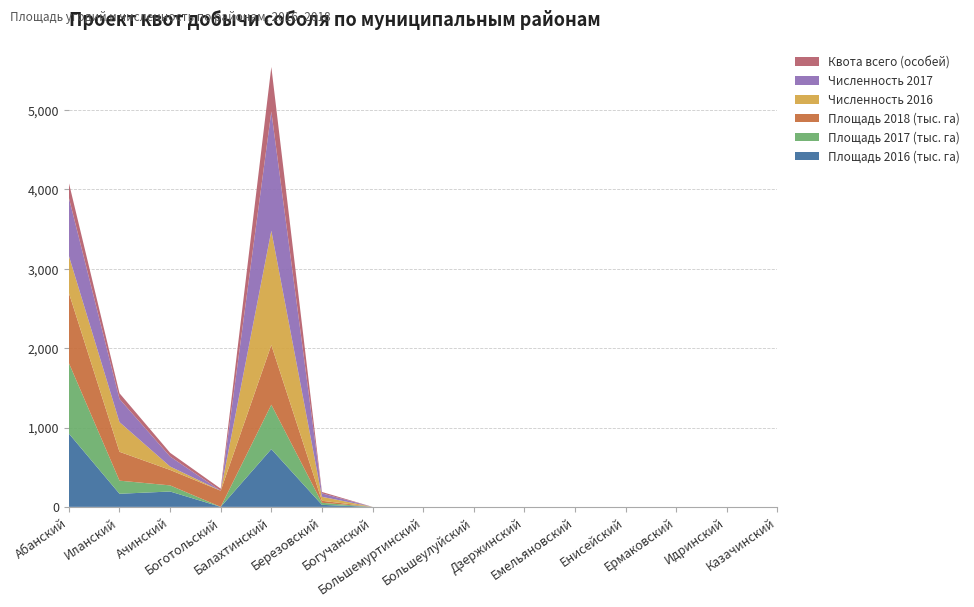

Reading left to right, transcribe all the data shown in this chart.

Площадь 2016 (тыс. га): Абанский=923.8	Иланский=165.2	Ачинский=193.6	Боготольский=0.0	Балахтинский=727.9	Березовский=25.6	Богучанский=0.0	Большемуртинский=0.0	Большеулуйский=0.0	Дзержинский=0.0	Емельяновский=0.0	Енисейский=0.0	Ермаковский=0.0	Идринский=0.0	Казачинский=0.0
Площадь 2017 (тыс. га): Абанский=888.5	Иланский=165.2	Ачинский=77.0	Боготольский=0.0	Балахтинский=559.5	Березовский=25.6	Богучанский=0.0	Большемуртинский=0.0	Большеулуйский=0.0	Дзержинский=0.0	Емельяновский=0.0	Енисейский=0.0	Ермаковский=0.0	Идринский=0.0	Казачинский=0.0
Площадь 2018 (тыс. га): Абанский=883.4	Иланский=363.7	Ачинский=195.0	Боготольский=203.2	Балахтинский=751.9	Березовский=25.6	Богучанский=0.0	Большемуртинский=0.0	Большеулуйский=0.0	Дзержинский=0.0	Емельяновский=0.0	Енисейский=0.0	Ермаковский=0.0	Идринский=0.0	Казачинский=0.0
Численность 2016: Абанский=467.0	Иланский=374.0	Ачинский=43.0	Боготольский=0.0	Балахтинский=1441.0	Березовский=50.0	Богучанский=0.0	Большемуртинский=0.0	Большеулуйский=0.0	Дзержинский=0.0	Емельяновский=0.0	Енисейский=0.0	Ермаковский=0.0	Идринский=0.0	Казачинский=0.0
Численность 2017: Абанский=732.0	Иланский=292.0	Ачинский=126.0	Боготольский=0.0	Балахтинский=1502.0	Березовский=43.0	Богучанский=0.0	Большемуртинский=0.0	Большеулуйский=0.0	Дзержинский=0.0	Емельяновский=0.0	Енисейский=0.0	Ермаковский=0.0	Идринский=0.0	Казачинский=0.0
Квота всего (особей): Абанский=188.0	Иланский=72.0	Ачинский=47.0	Боготольский=26.0	Балахтинский=562.0	Березовский=18.0	Богучанский=0.0	Большемуртинский=0.0	Большеулуйский=0.0	Дзержинский=0.0	Емельяновский=0.0	Енисейский=0.0	Ермаковский=0.0	Идринский=0.0	Казачинский=0.0